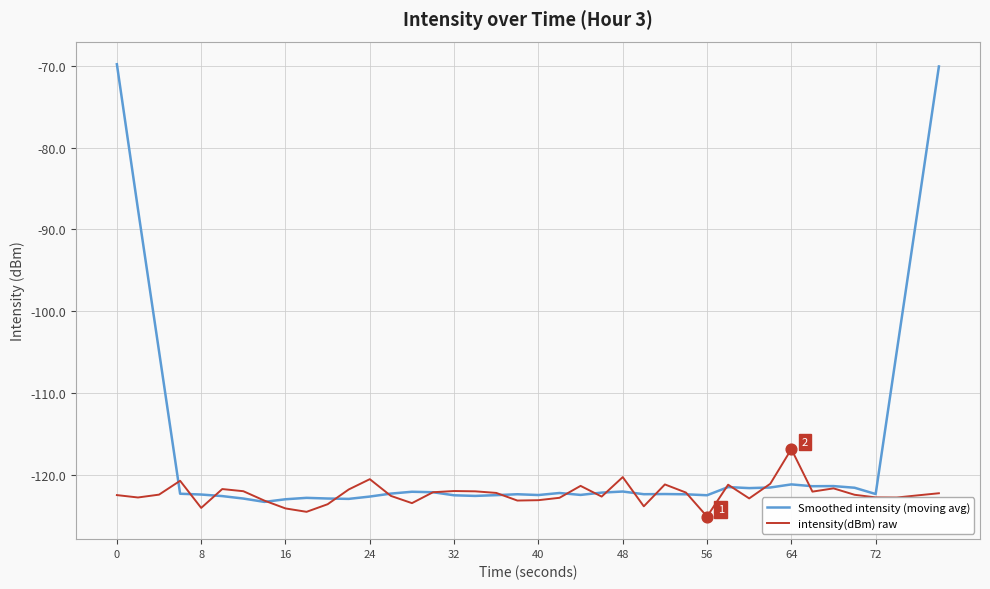

What is the highest value of the Smoothed intensity (moving avg) series?

-69.8